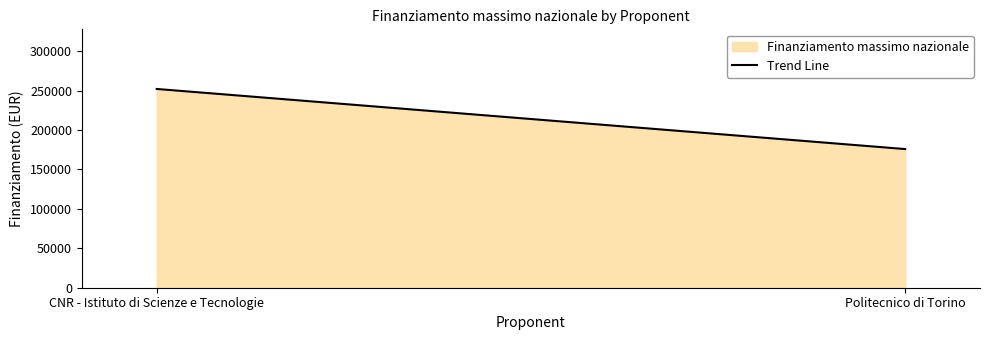

What position from the left is Politecnico di Torino?

2